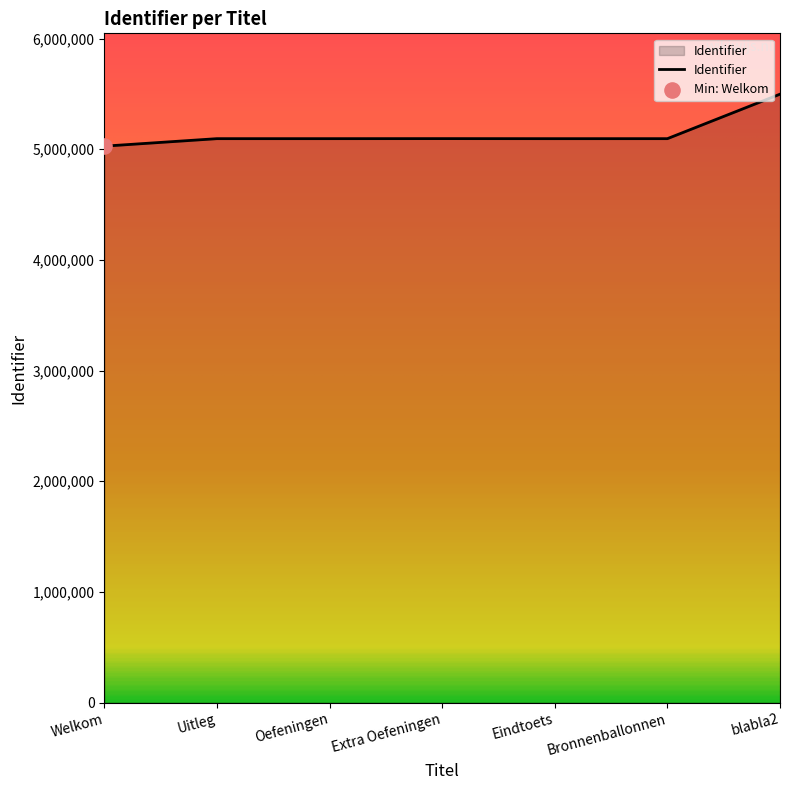

Approximately how many times larger is the value at Oefeningen compared to Bronnenballonnen?

1.0